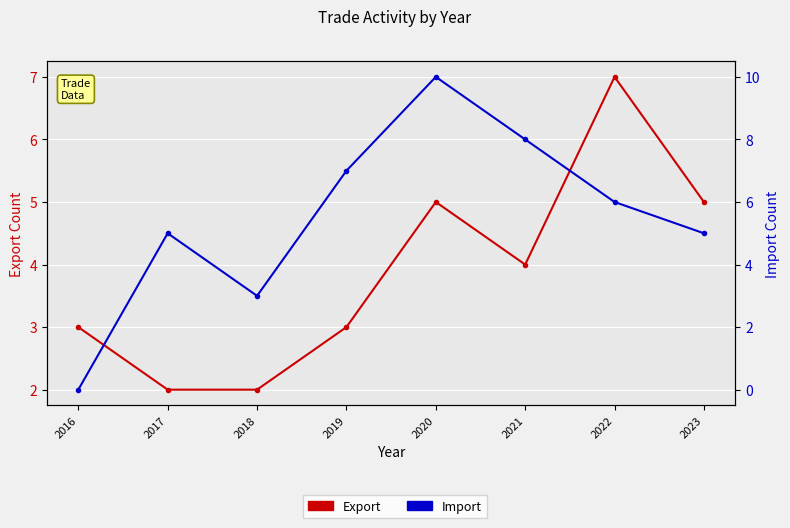

Is this an area chart (filled region under the line)?

No